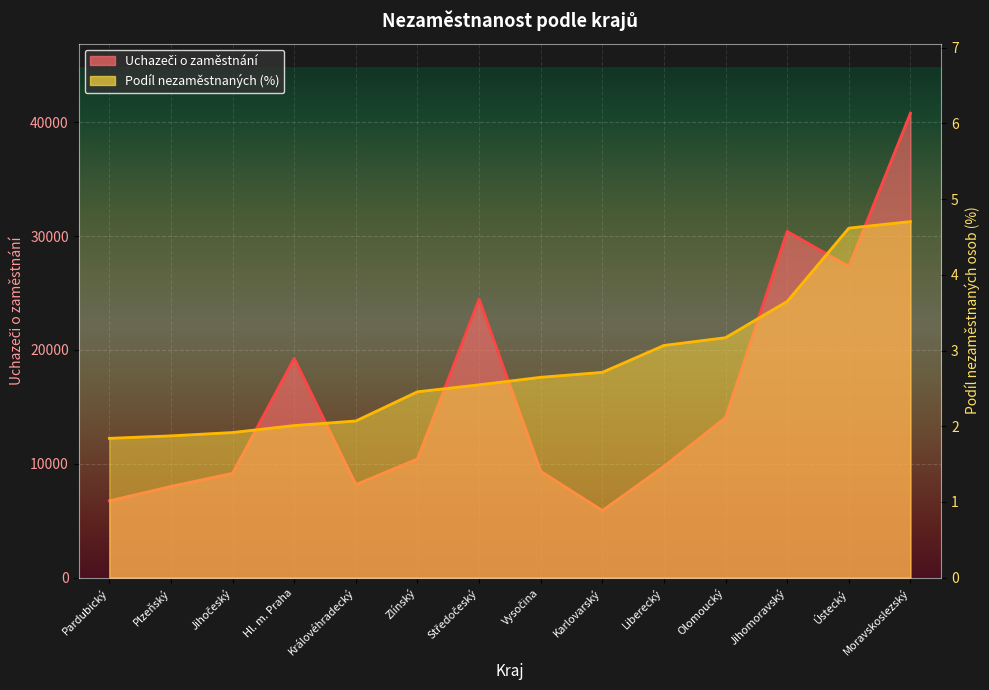

What is the difference between the Podíl nezaměstnaných osob (%) values at Královéhradecký and Jihomoravský?

1.6